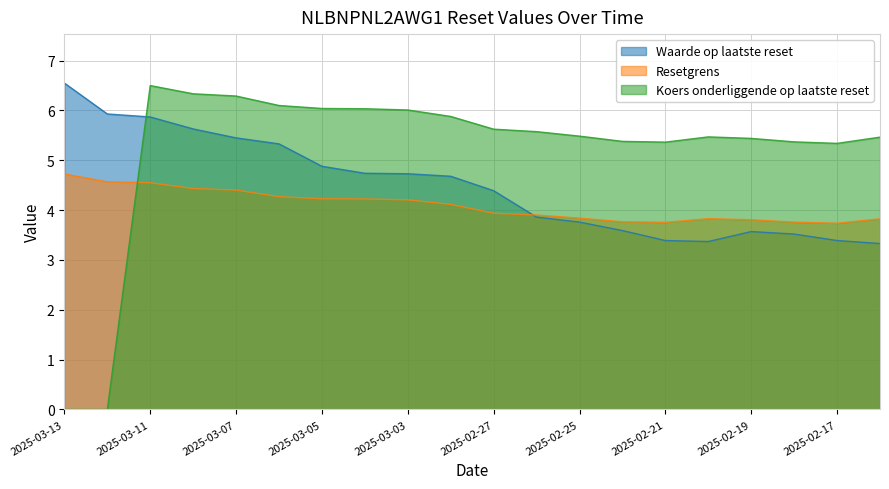

At which category is the sum across all series the highest?

2025-03-11